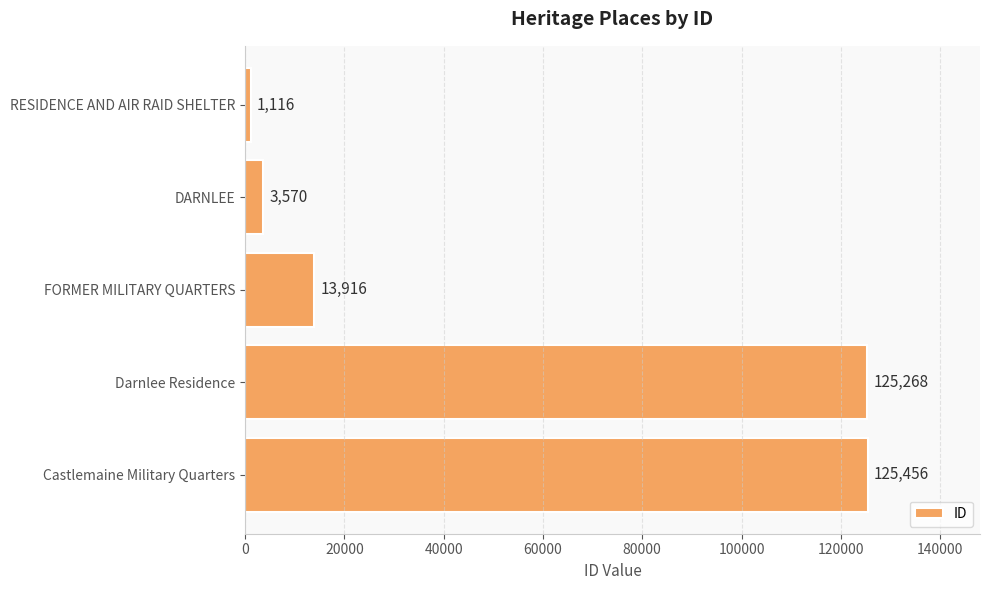

Reading top to bottom, list all the values displayed in this chart.

RESIDENCE AND AIR RAID SHELTER=1116	DARNLEE=3570	FORMER MILITARY QUARTERS=13916	Darnlee Residence=125268	Castlemaine Military Quarters=125456